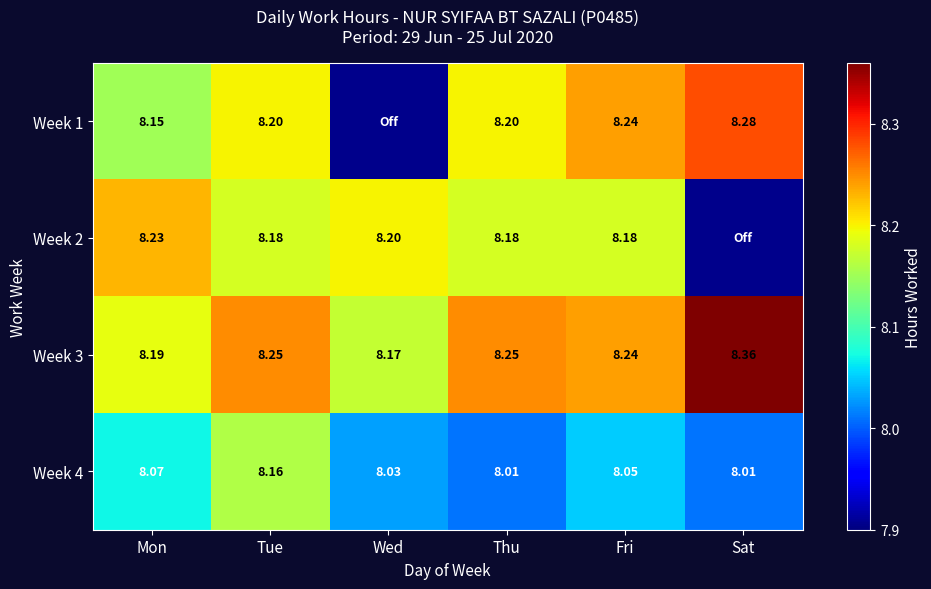

At which label is Week 3 closest to 8?

Wed